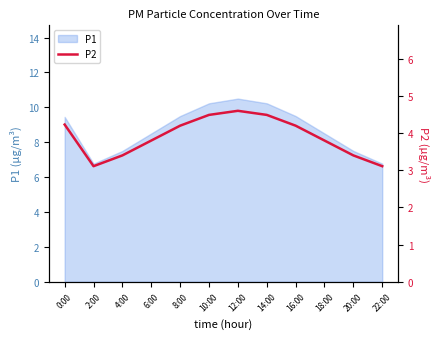

What is the label of the 5th point from the right?

14:00